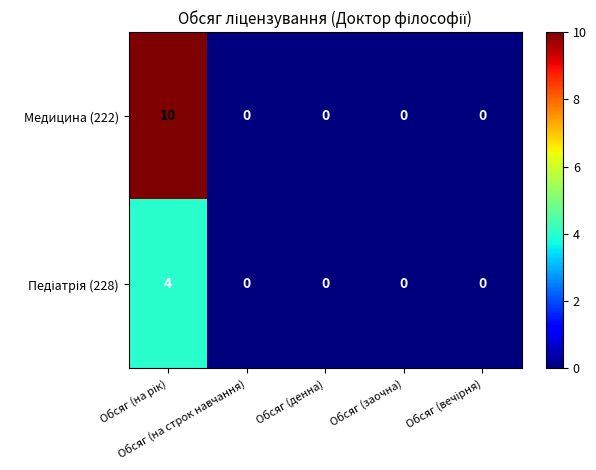

Which series has the widest spread of values?

Медицина (222)